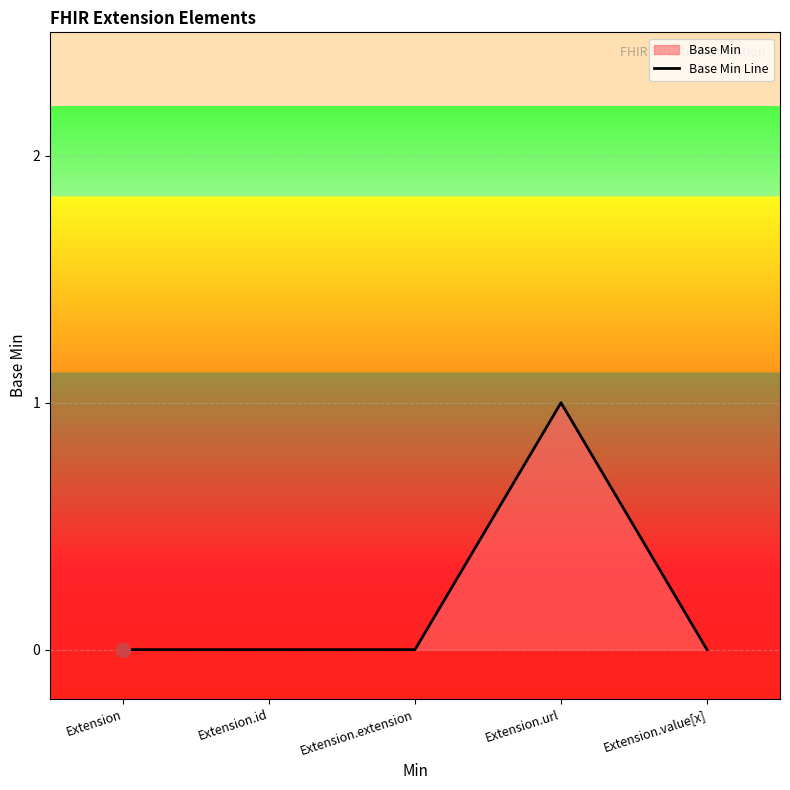

Which label corresponds to the largest value in the chart?

Extension.url